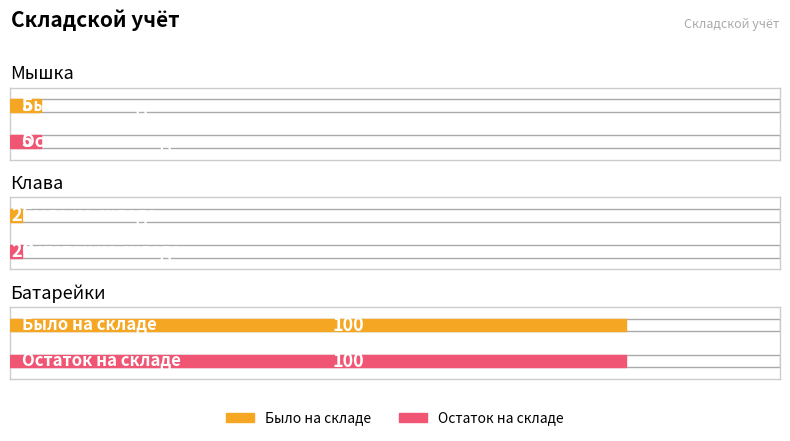

What position from the left is Клава?

2